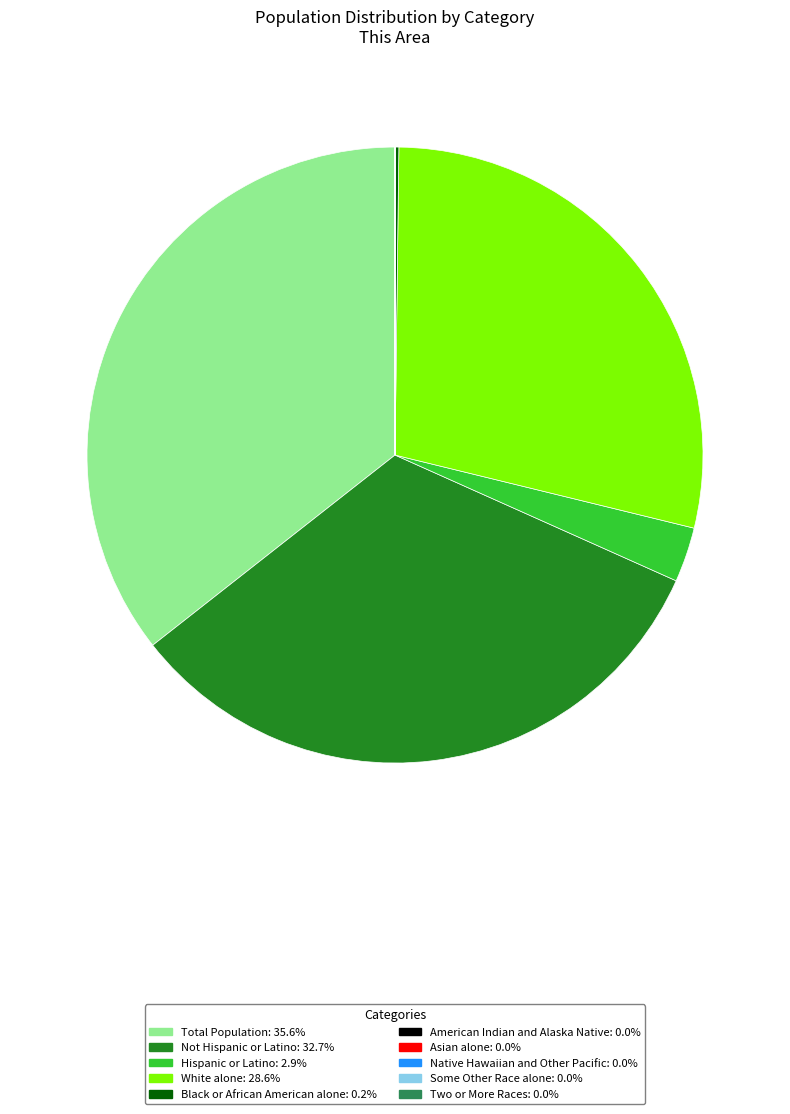

Is the sum of Hispanic or Latino and White alone greater than half?

No